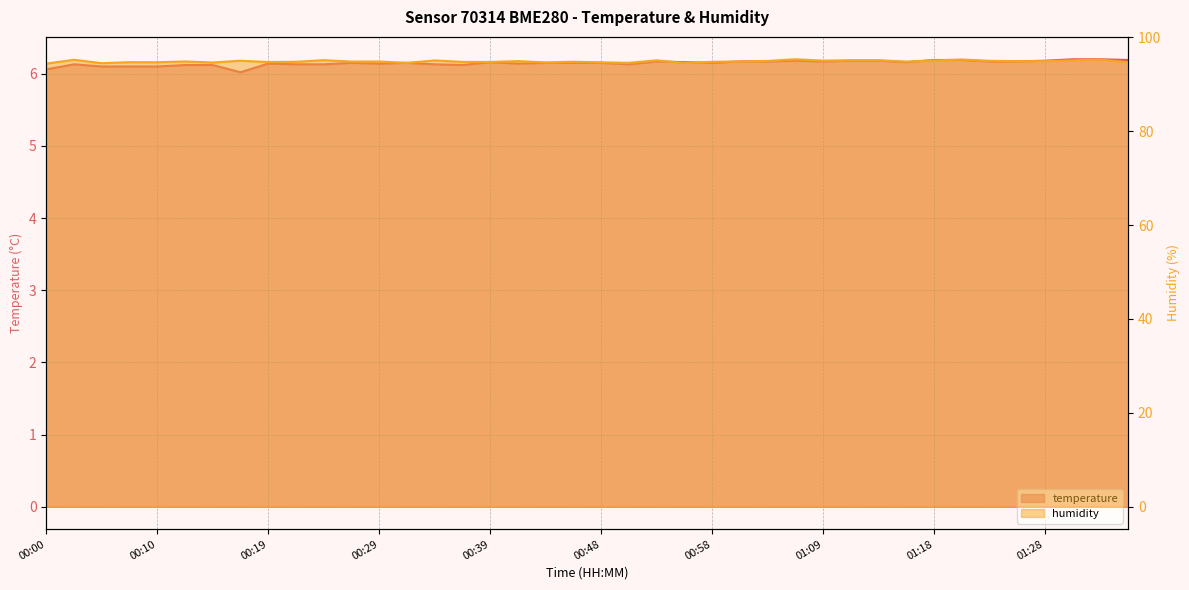

True or false: humidity and temperature intersect in this chart.

False